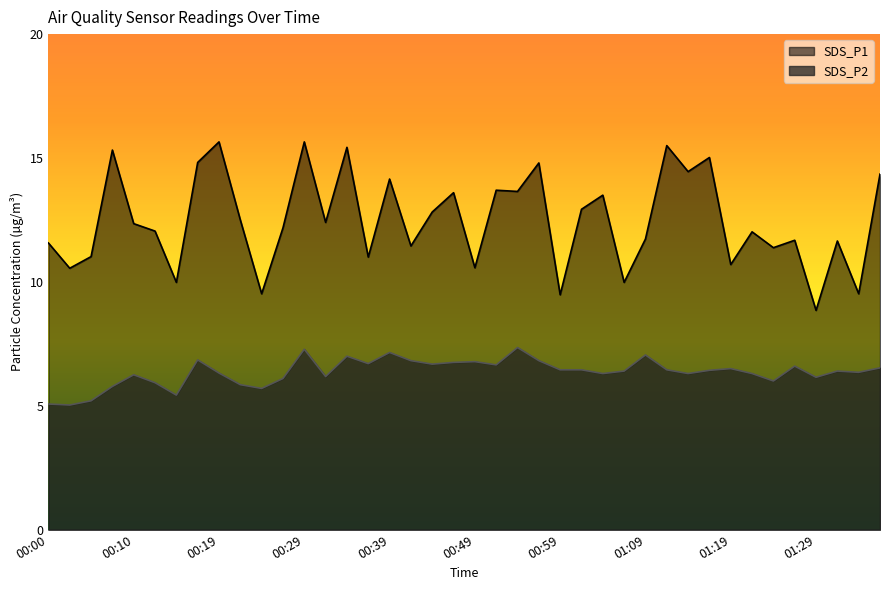

Is the value of SDS_P1 at 01:16 greater than the value of SDS_P2 at 00:12?

Yes